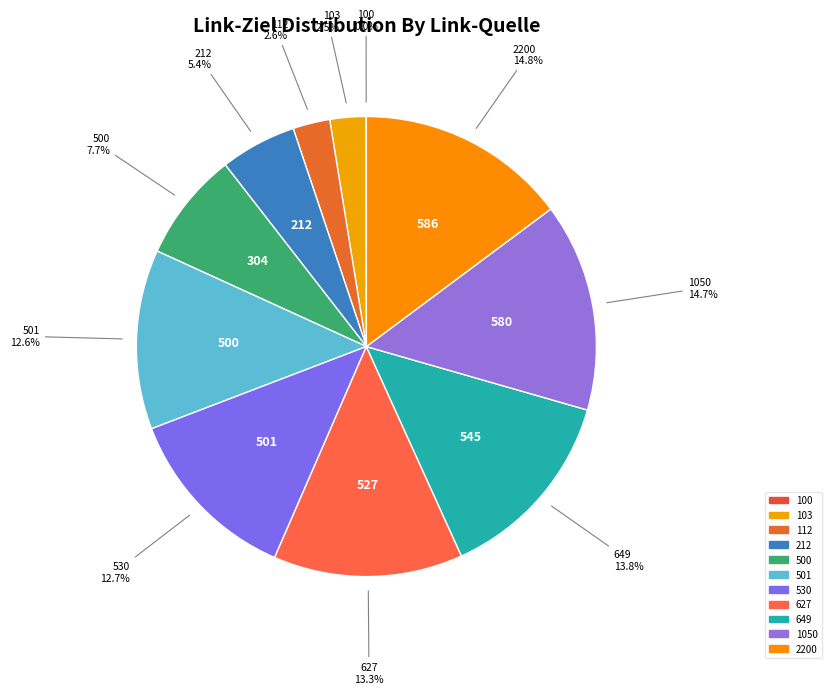

What percentage do 103 and 212 together represent?

7.9%